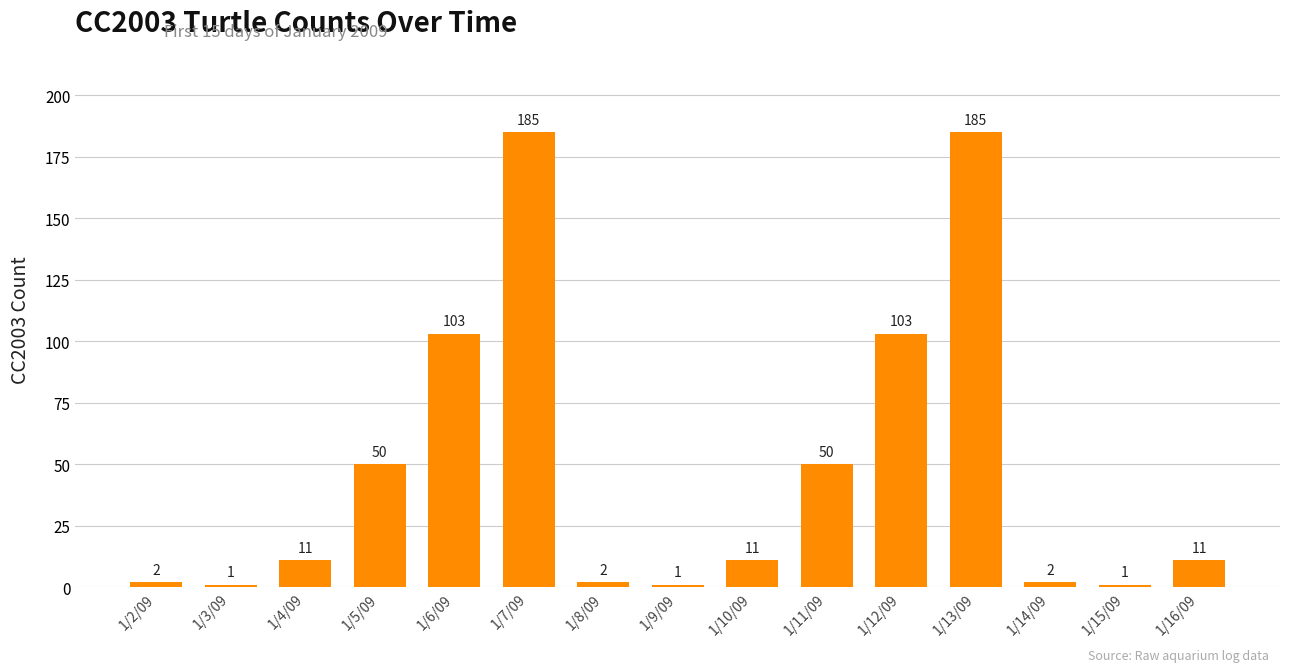

Reading left to right, list all the values displayed in this chart.

2	1	11	50	103	185	2	1	11	50	103	185	2	1	11